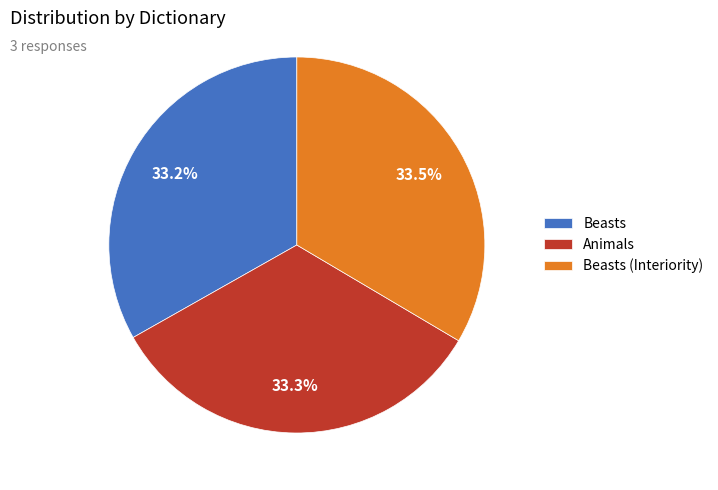

Count the number of slices in the pie.

3